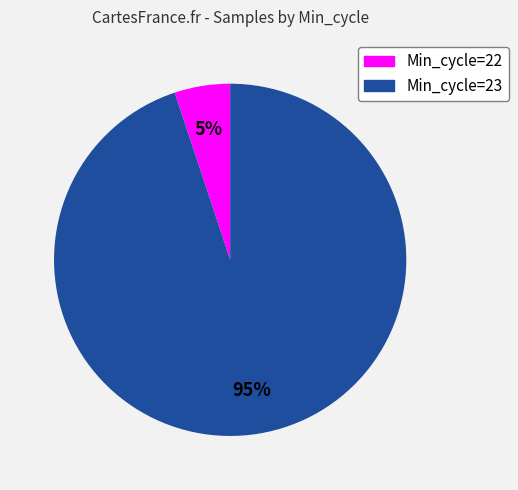

To the nearest percent, what is the average slice percentage?

50%